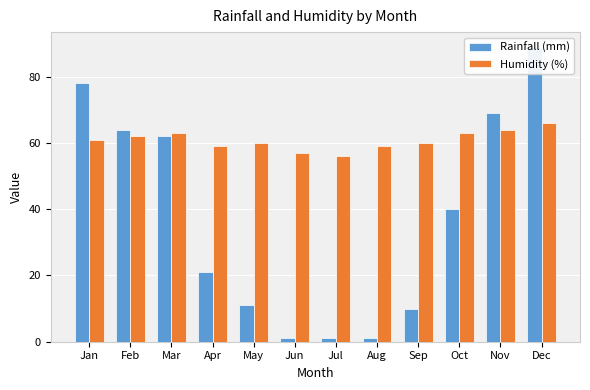

Where is Humidity (%) nearest to the value 61?

Jan